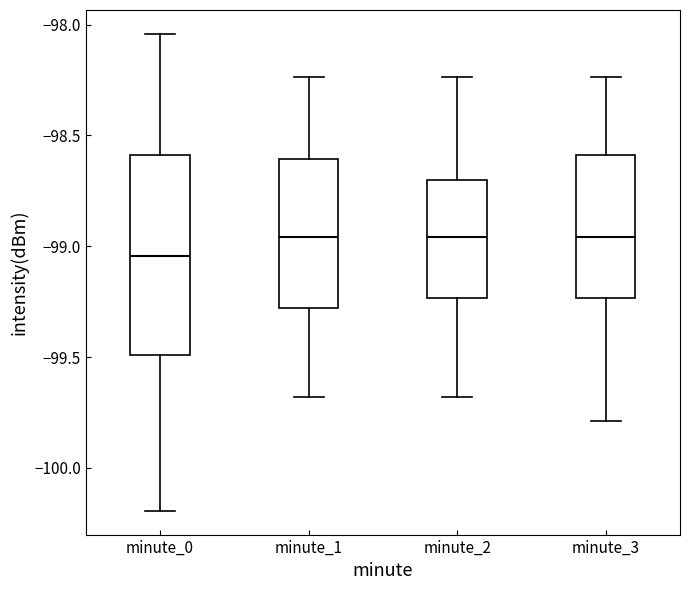

Where does the median line of the box for minute_3 sit on the y-axis? The values are not printed on the chart, so give them approximately, as read against the axis.

-98.95